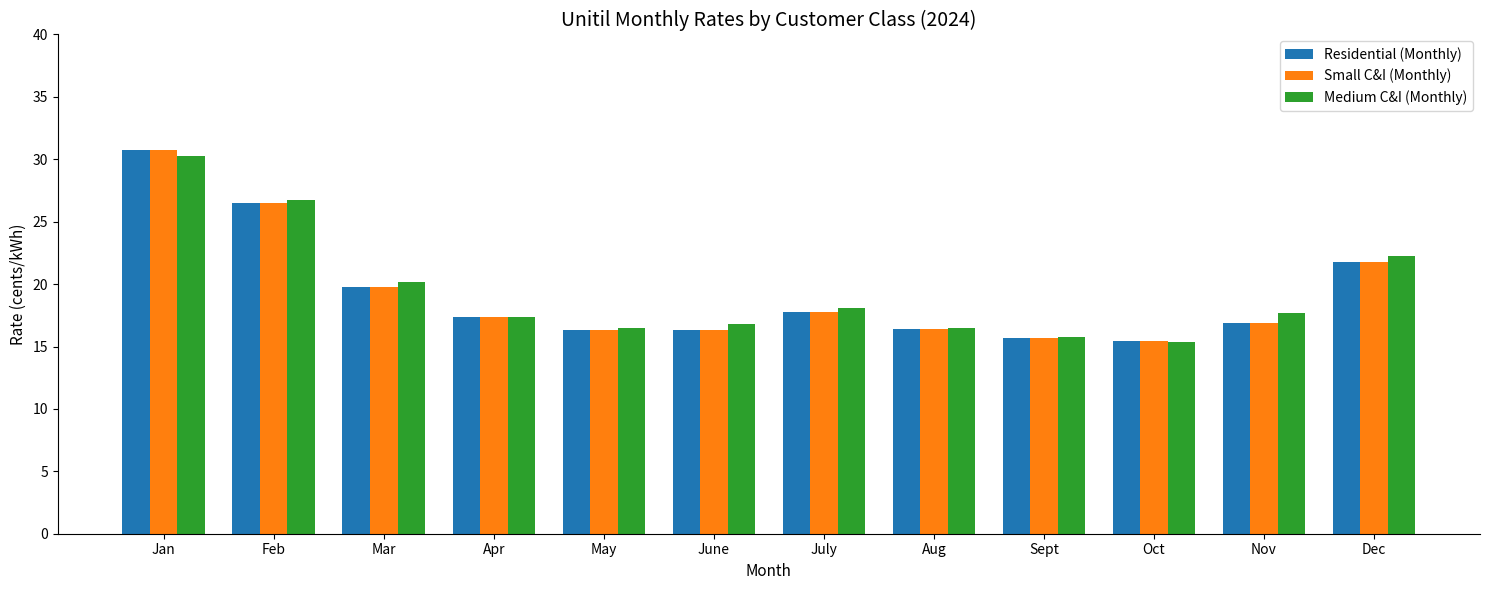

How many bars are there in each group?

3